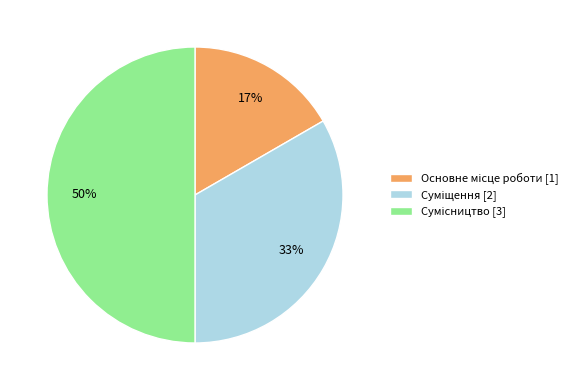

Count the number of slices in the pie.

3